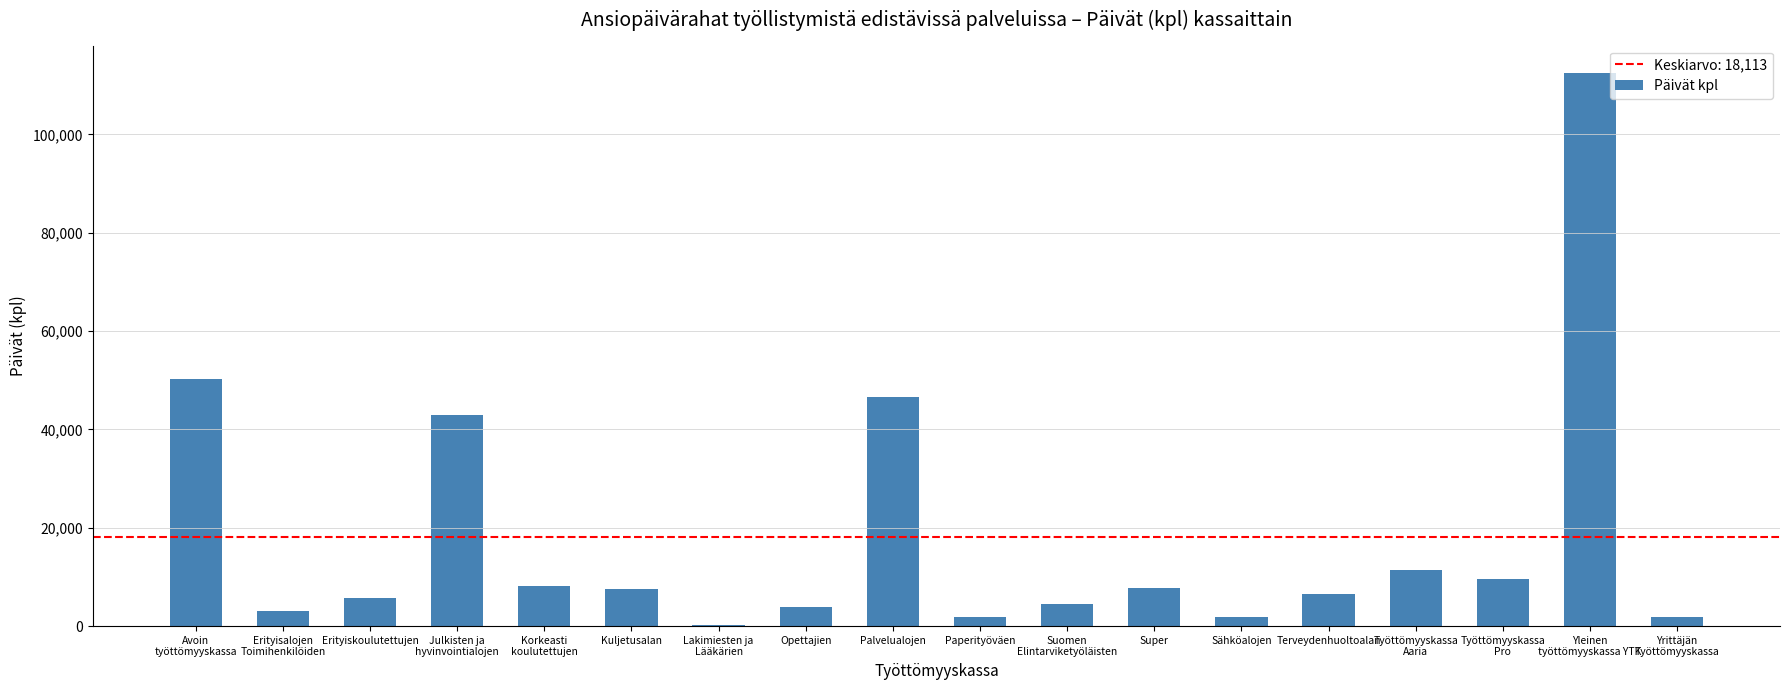

Which category has the highest value across all series?

Yleinen
työttömyyskassa YTK